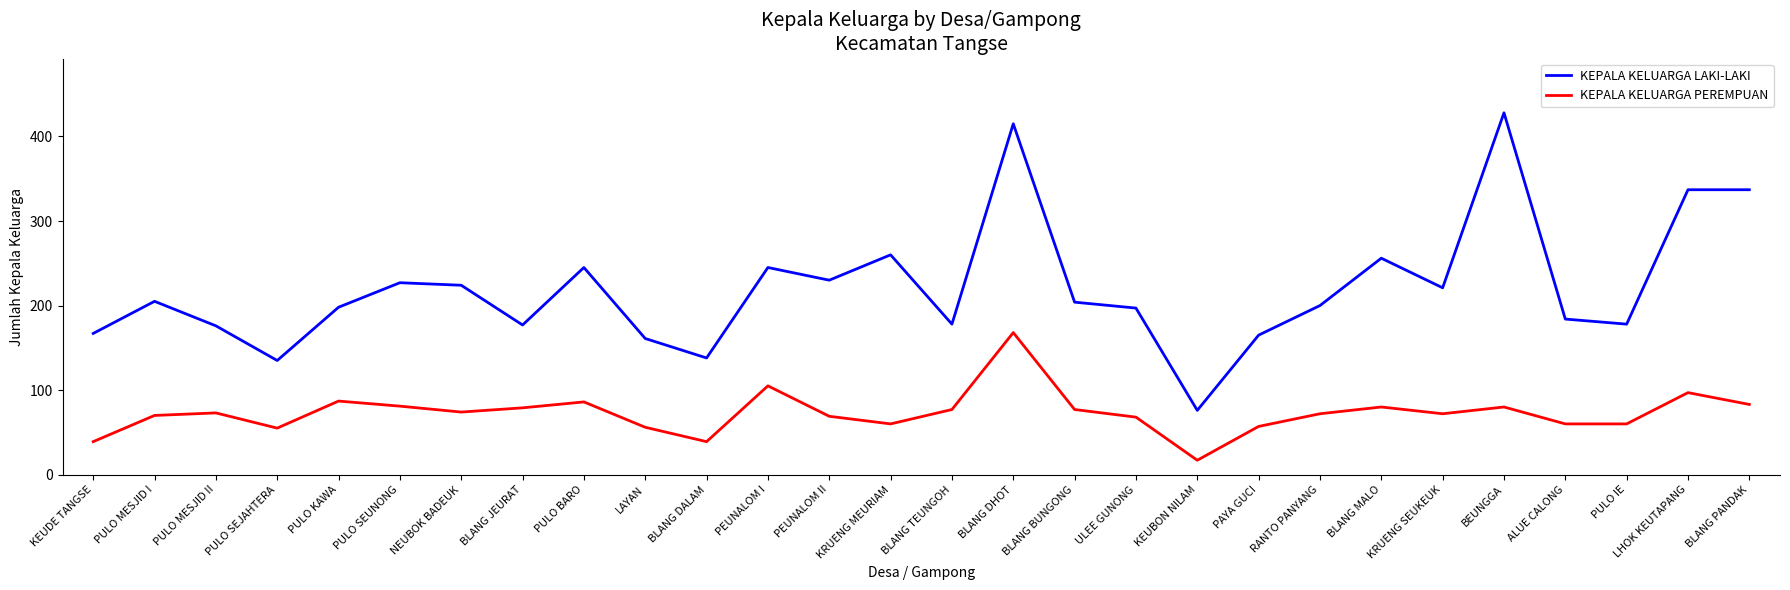

The KEPALA KELUARGA LAKI-LAKI series shows 428 at BEUNGGA. True or false?

True